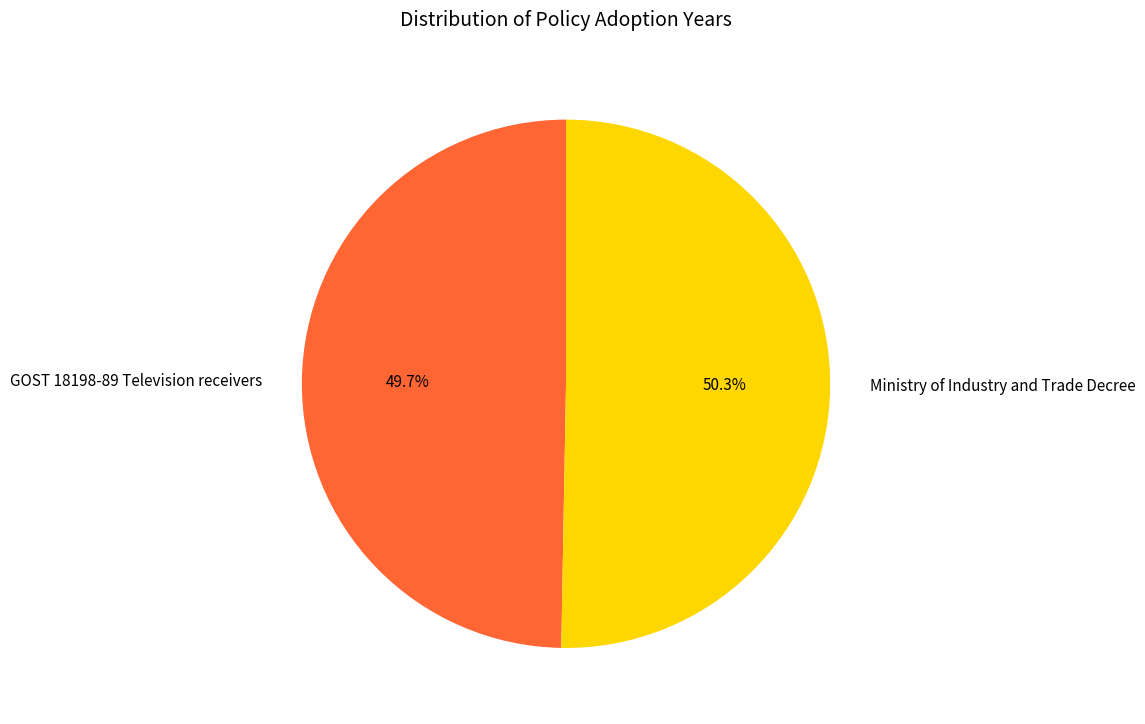

To the nearest percent, what percentage of the pie is GOST 18198-89 Television receivers?

50%